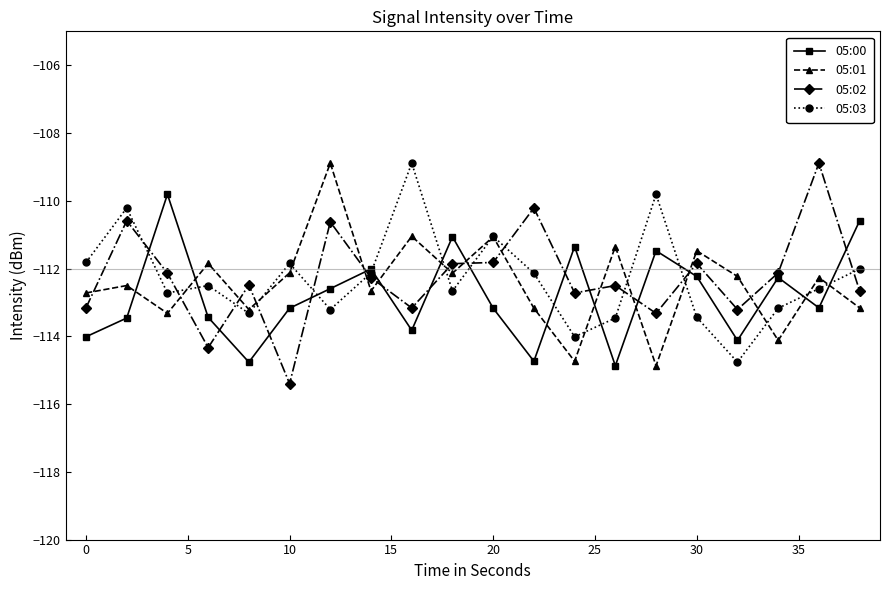

What is the value of the 05:00 point at the 11th from the left?

-113.2